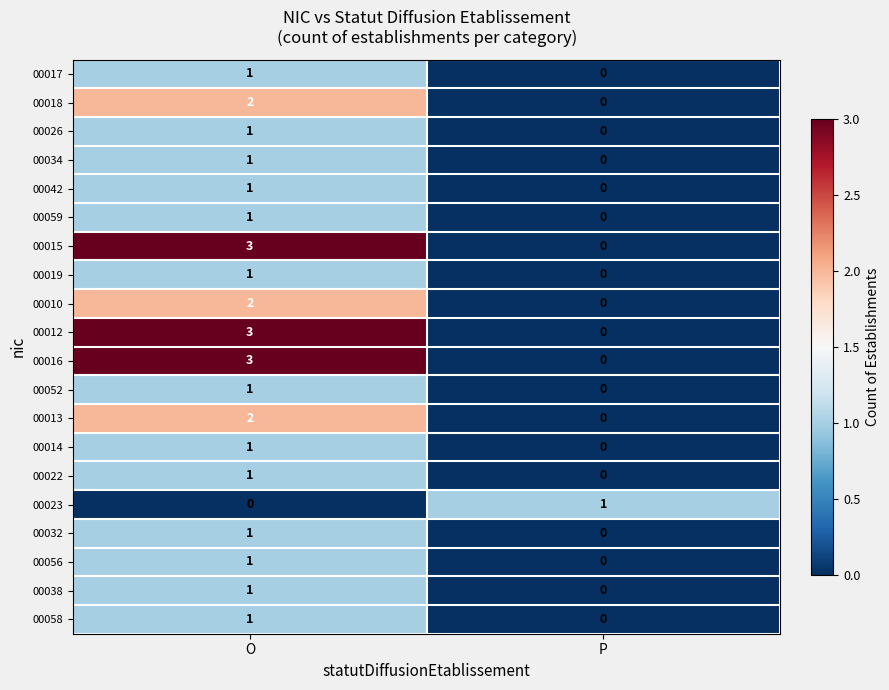

Is it true that 00010 equals 3 at O?

False